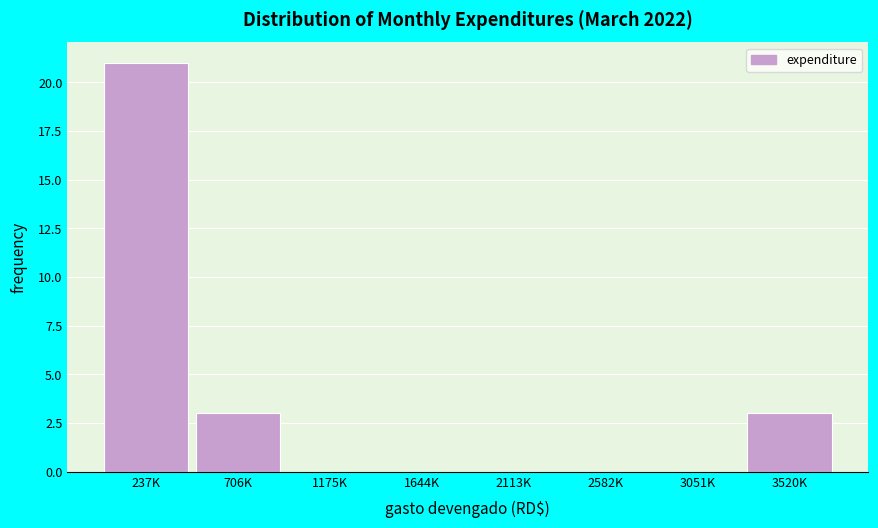

Reading left to right, transcribe all the data shown in this chart.

237K=21	706K=3	1175K=0	1644K=0	2113K=0	2582K=0	3051K=0	3520K=3